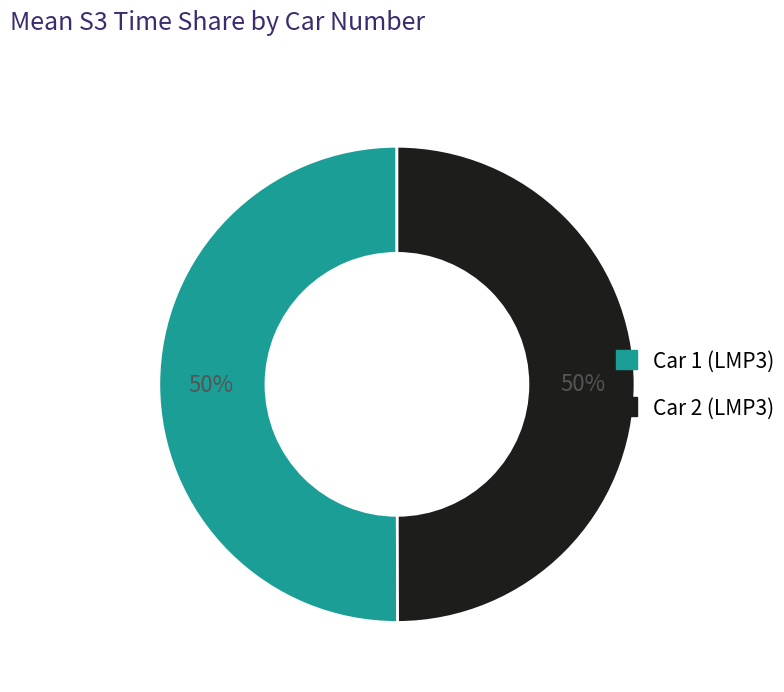

To the nearest percent, what is the average slice percentage?

50%